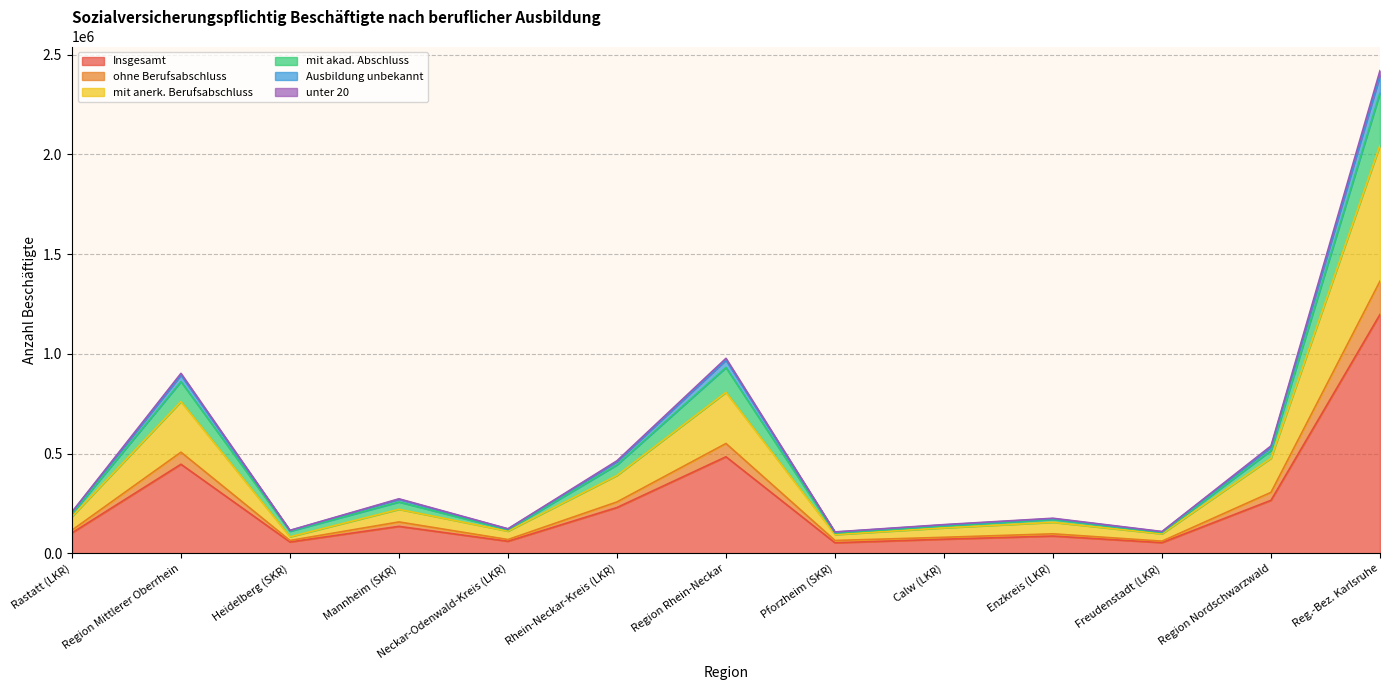

What is the label of the 11th point from the left?

Freudenstadt (LKR)